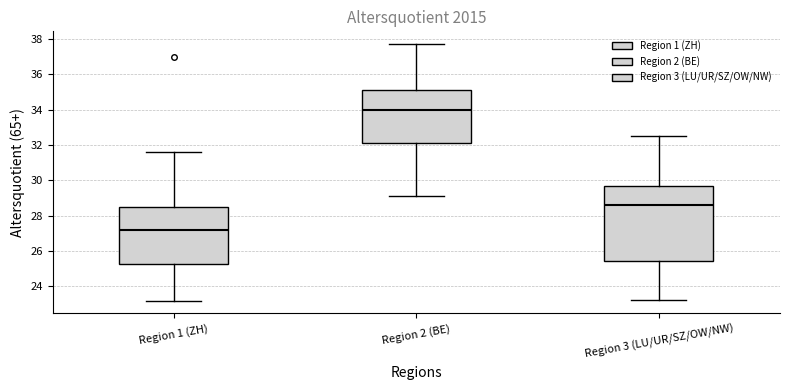

Which box has the highest median line?

Region 2 (BE)